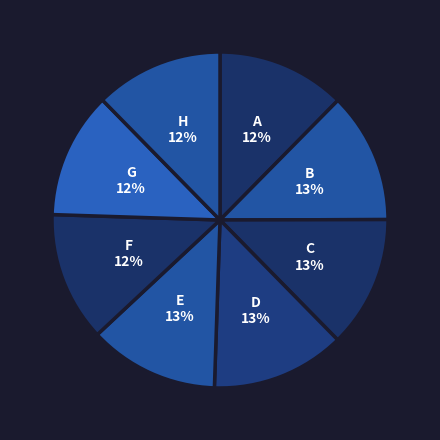

What percentage is the D slice, to the nearest percent?

13%